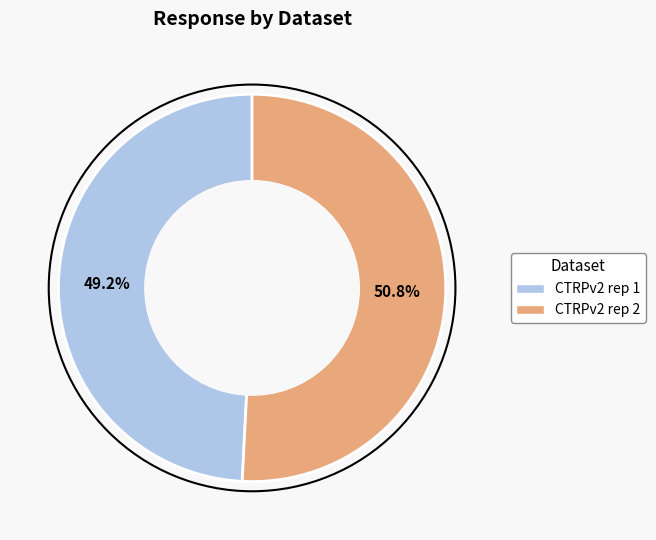

What is the smallest slice in the pie chart?

CTRPv2 rep 1